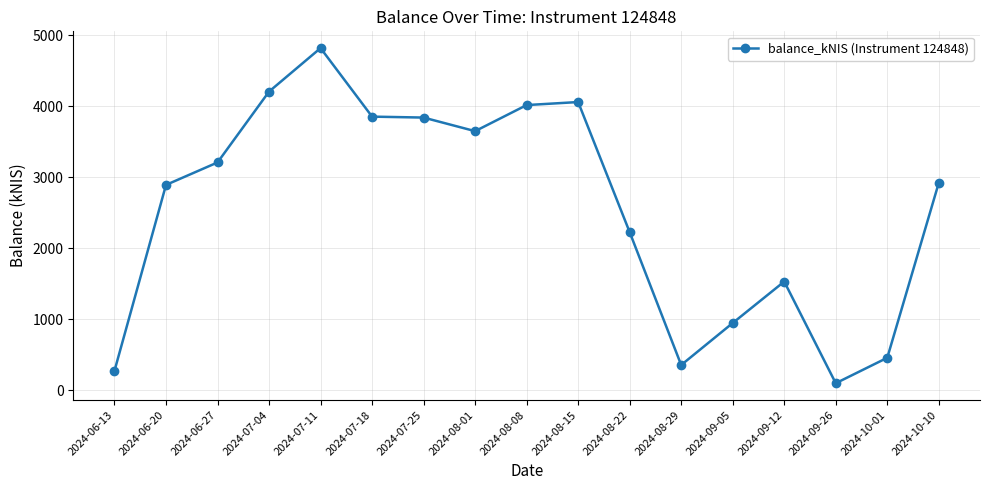

What is the maximum value shown in the chart?

4816.3